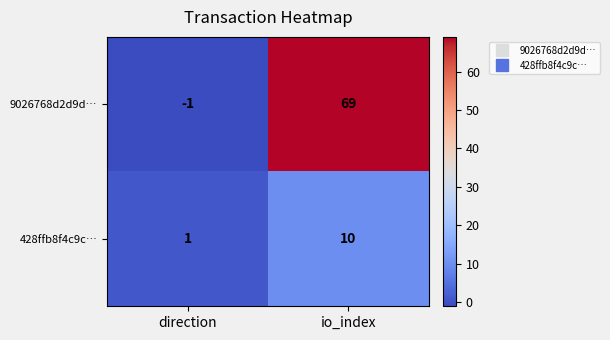

True or false: 428ffb8f4c9c… has a value of 1 at direction.

True